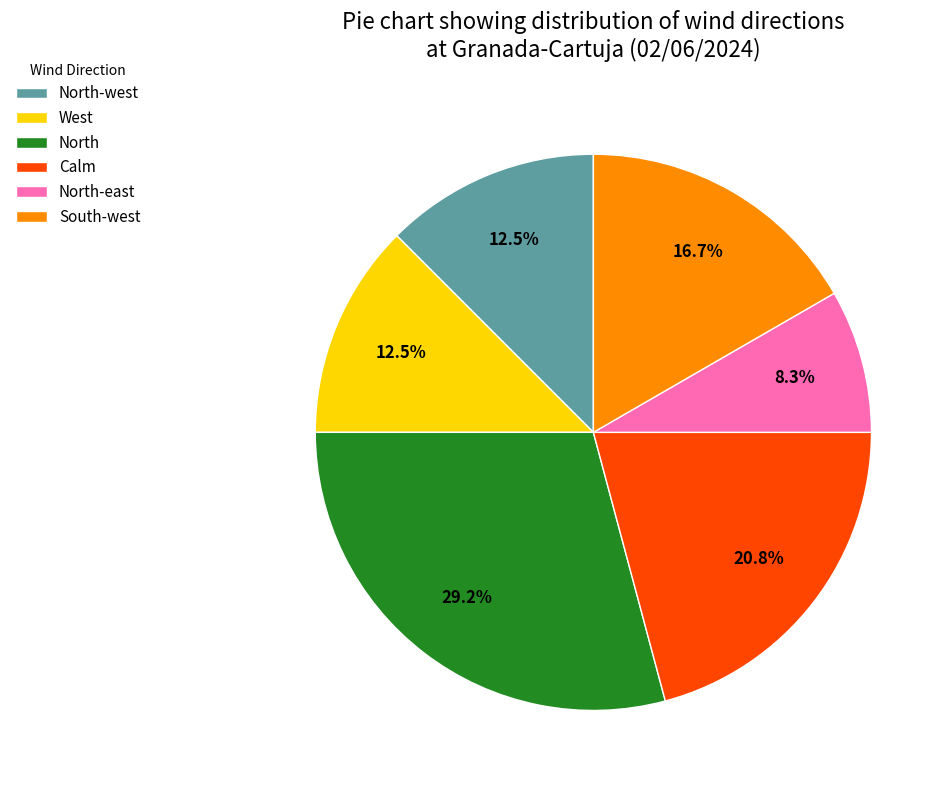

Which has a higher value, North or West?

North